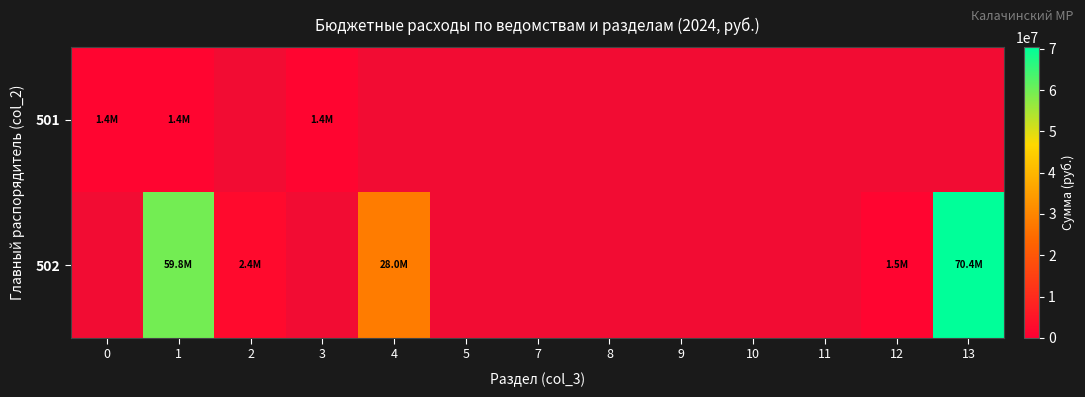

Which series has the widest spread of values?

501